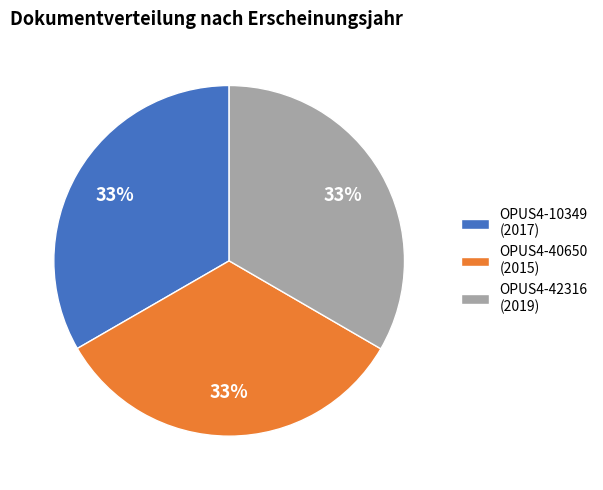

Is there any slice that represents more than half of the pie?

No